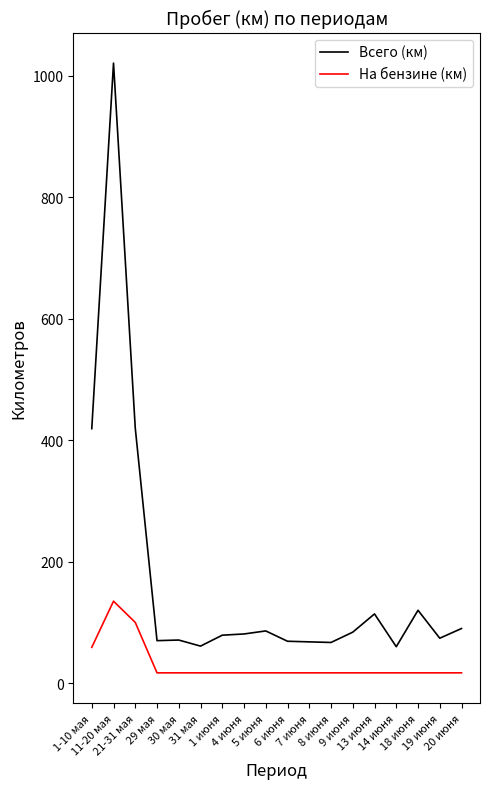

Rank the series by their maximum value, from lowest to highest.

На бензине (км), Всего (км)